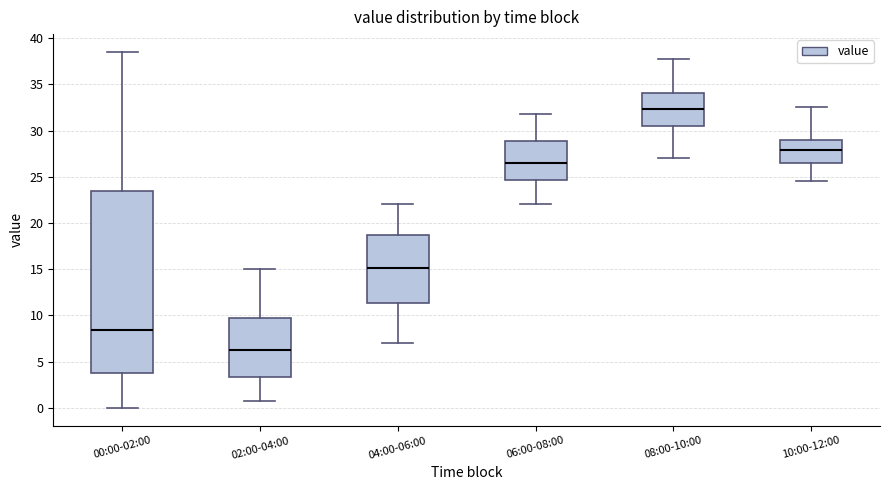

Reading left to right, read every box against the y-axis: the position of its median line, the range the box covers, and the ends of its whiskers. The values are not printed on the chart, so give them approximately, as read against the axis.

00:00-02:00: median 8.5, box 4.0 to 23.5, whiskers 0.0 to 38.5
02:00-04:00: median 6.5, box 3.5 to 10.0, whiskers 1.0 to 15.0
04:00-06:00: median 15.0, box 11.5 to 18.5, whiskers 7.0 to 22.0
06:00-08:00: median 26.5, box 24.5 to 29.0, whiskers 22.0 to 32.0
08:00-10:00: median 32.5, box 30.5 to 34.0, whiskers 27.0 to 38.0
10:00-12:00: median 28.0, box 26.5 to 29.0, whiskers 24.5 to 32.5